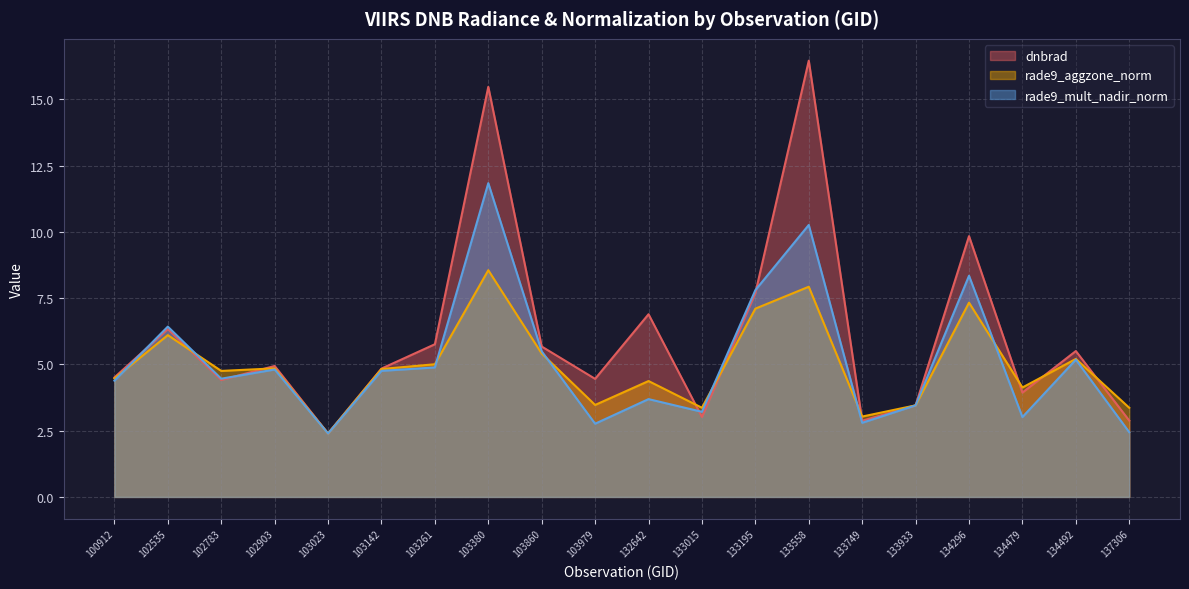

What is the average value of the rade9_mult_nadir_norm series?

5.1